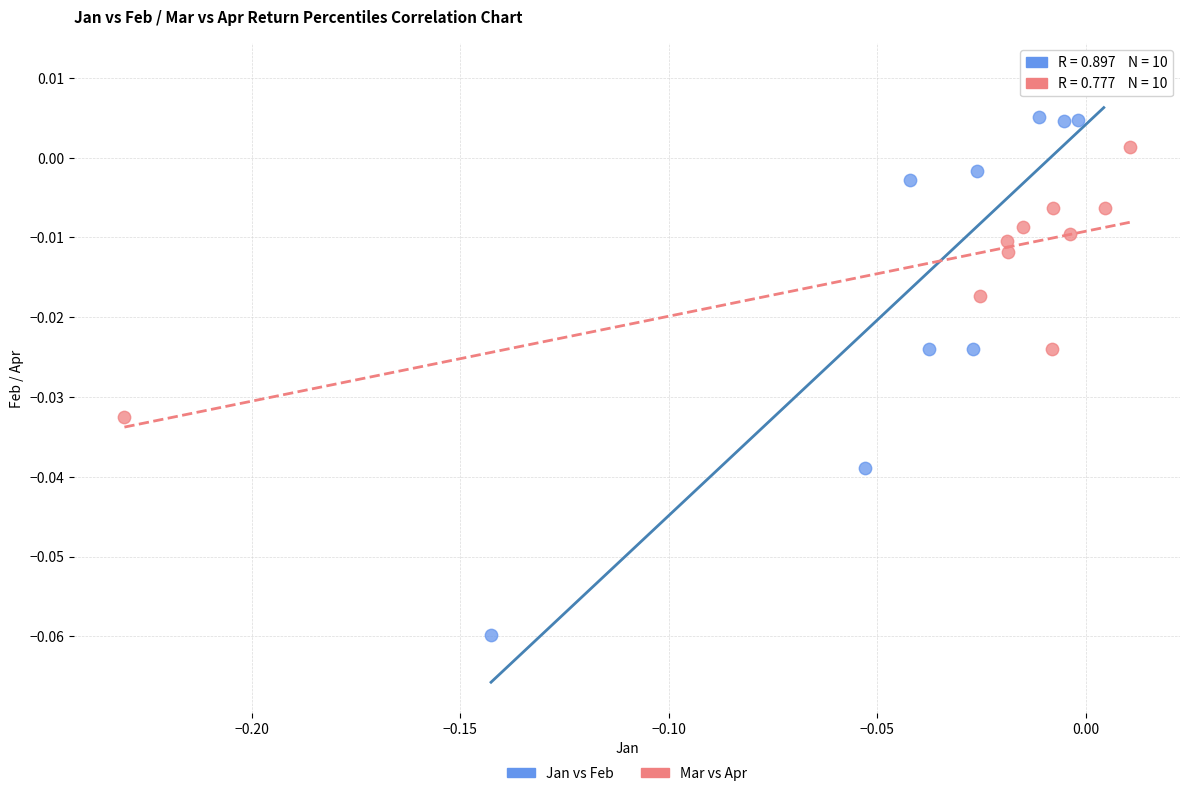

Which series reaches the minimum Y coordinate?

Jan vs Feb